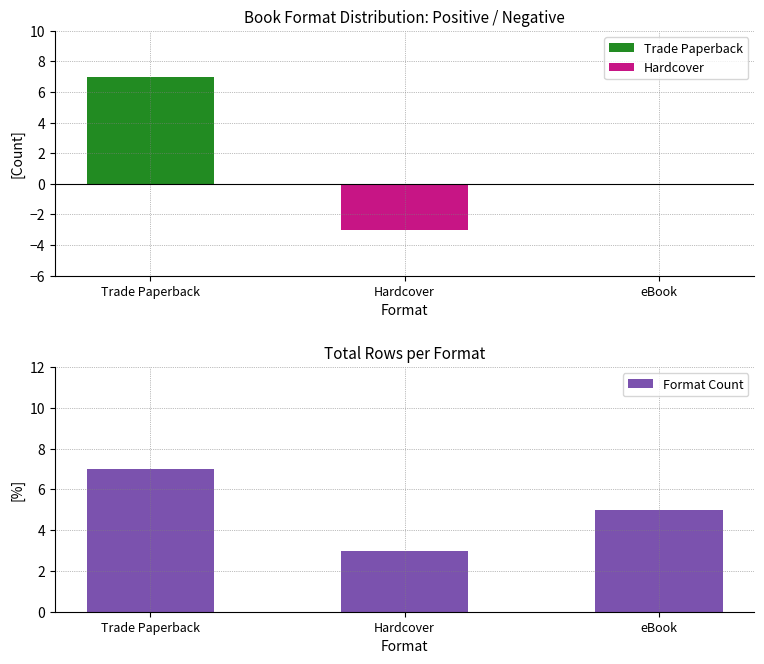

What are all the series names shown in the legend?

Trade Paperback, Hardcover, Format Count